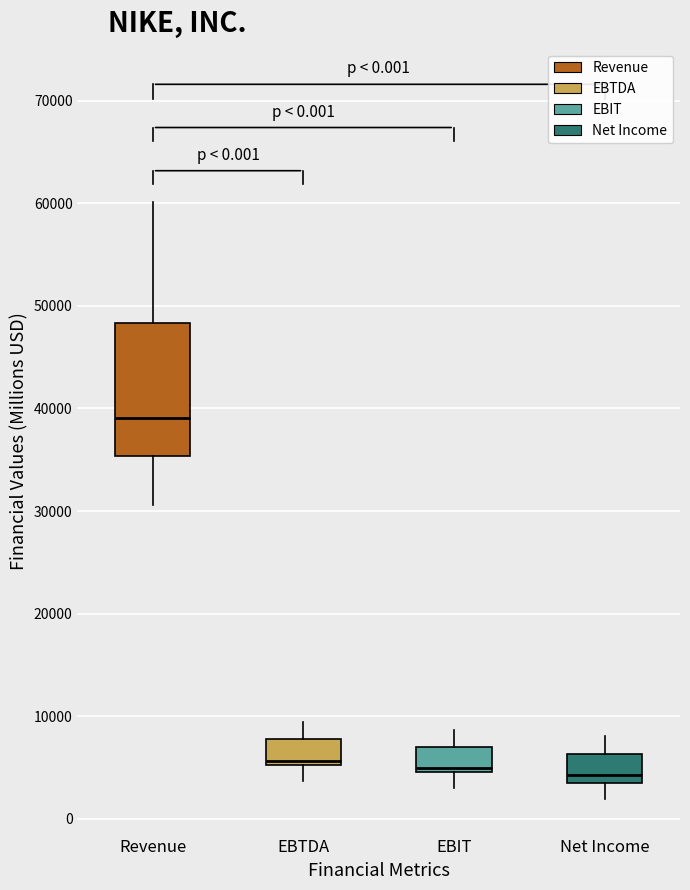

Comparing the boxes themselves (not the whiskers), which one is the tallest?

Revenue